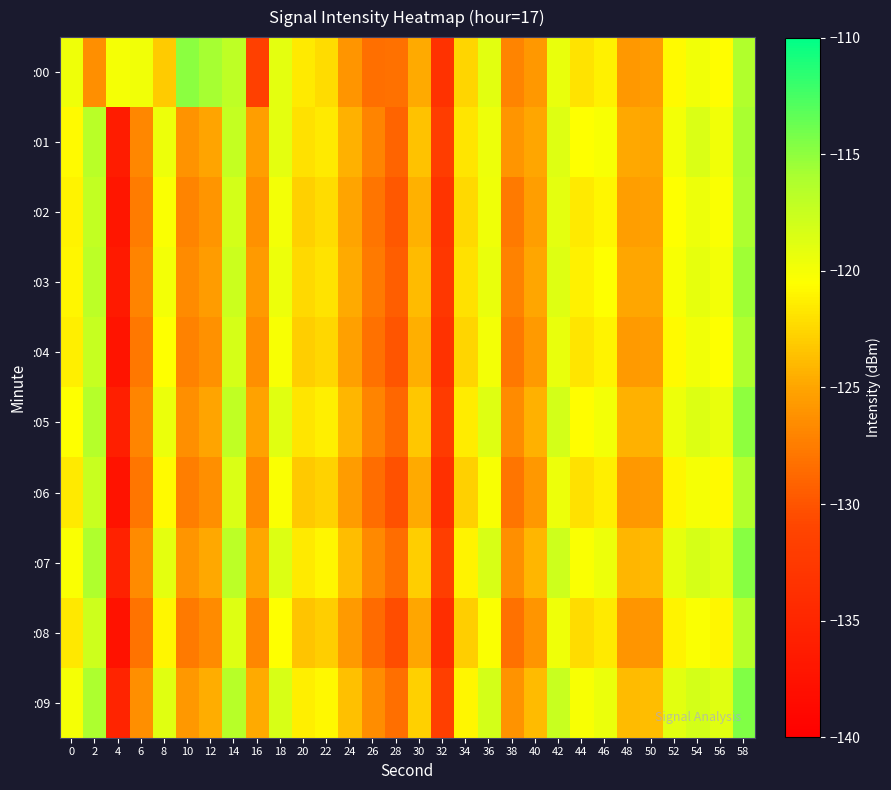

At which category is the sum across all series the highest?

58